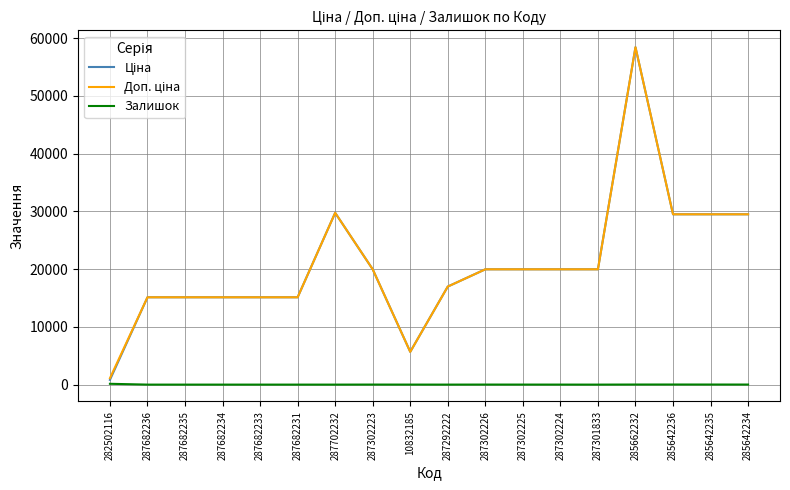

True or false: Залишок has a value of 0.0 at 287702232.

True